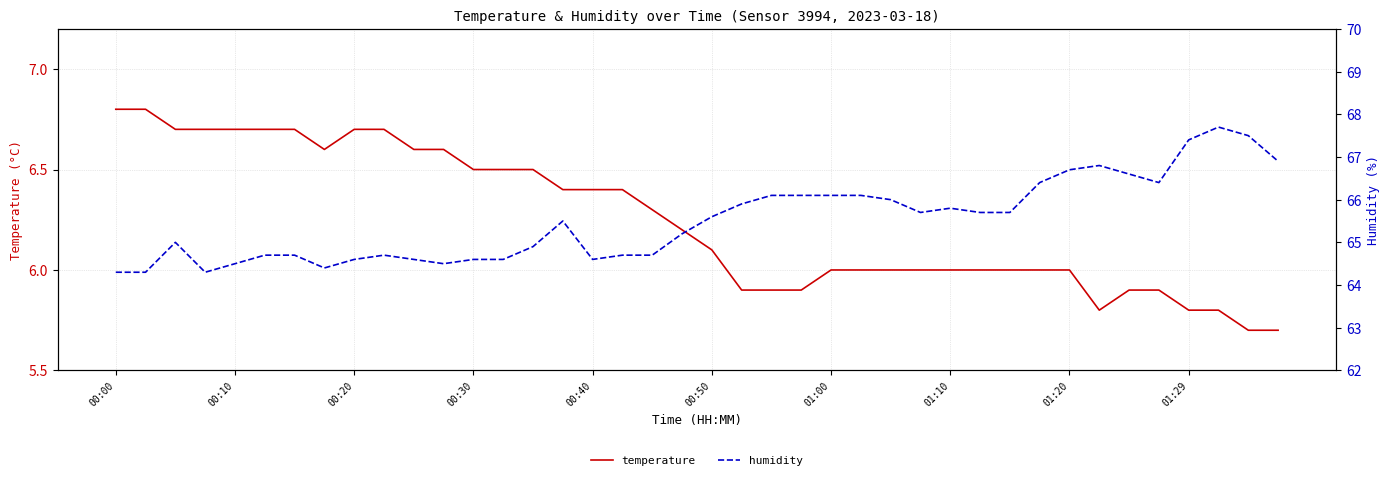

The temperature series shows 6.0 at 01:20. True or false?

True